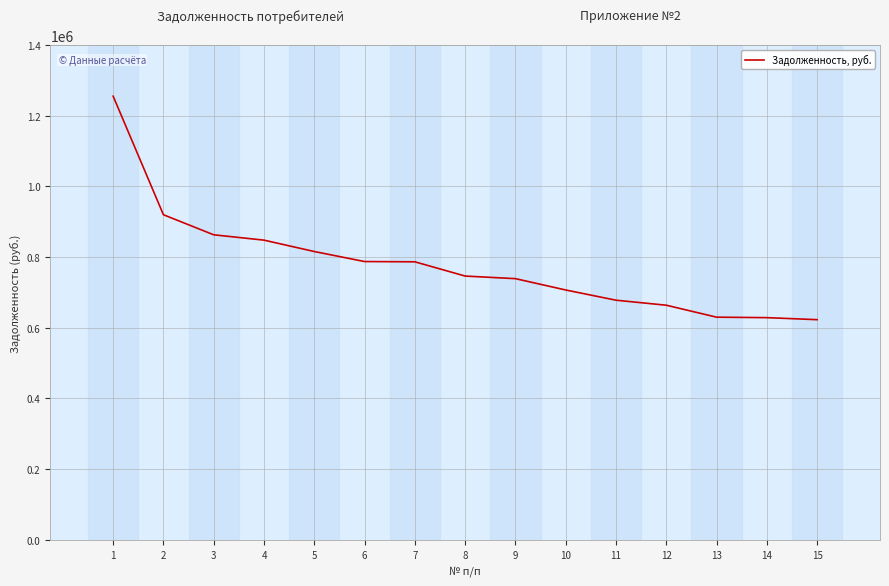

Is it true that the value at 14 is 408842.0?

False